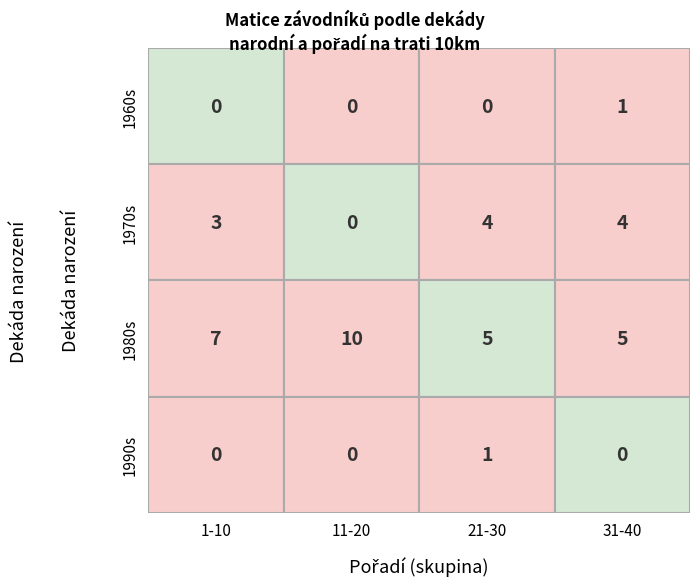

How many distinct data groups are displayed?

4